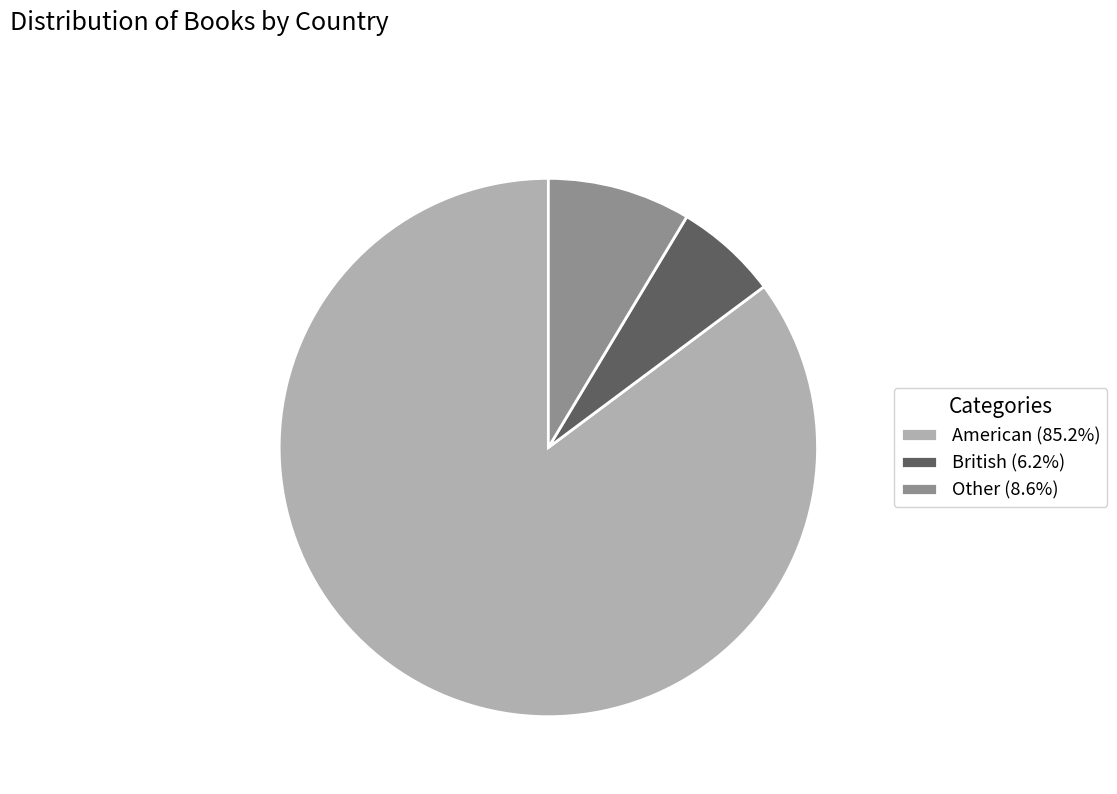

Rank the categories by value from highest to lowest.

American, Other, British